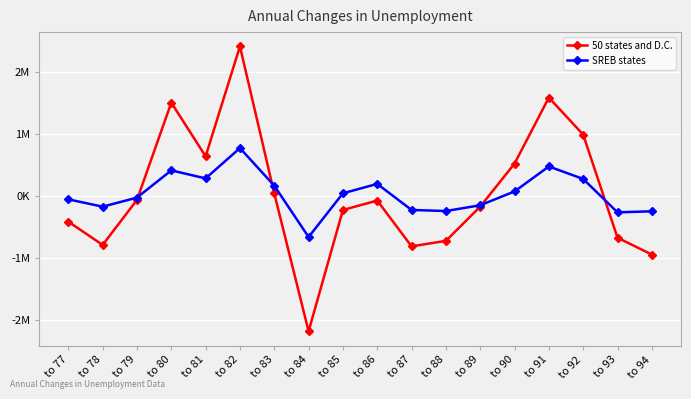

What are all the series names shown in the legend?

50 states and D.C., SREB states